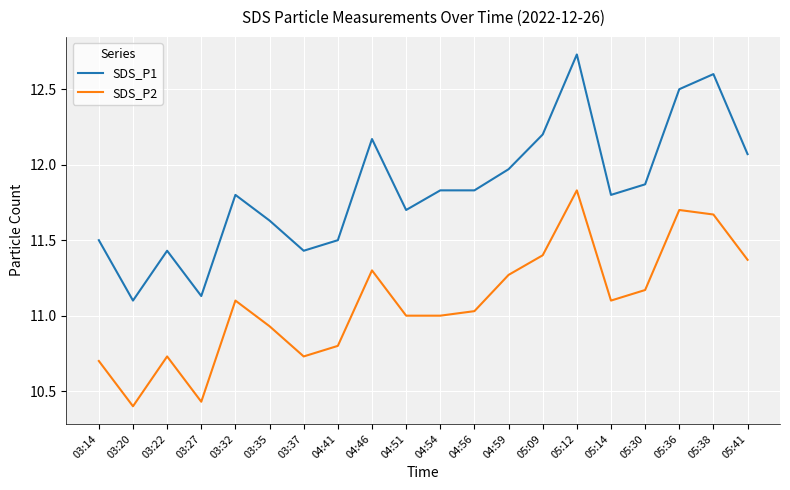

What position from the left is 04:41?

8